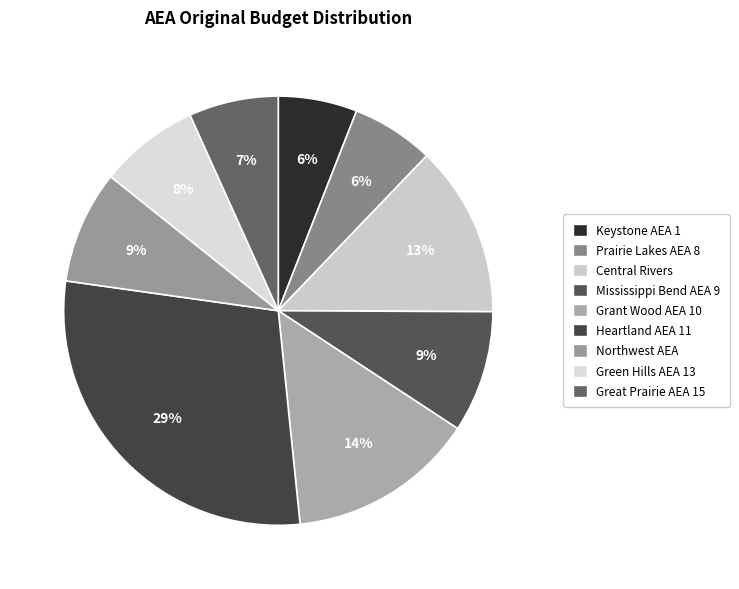

What portion of the pie excludes Grant Wood AEA 10?

85.9%